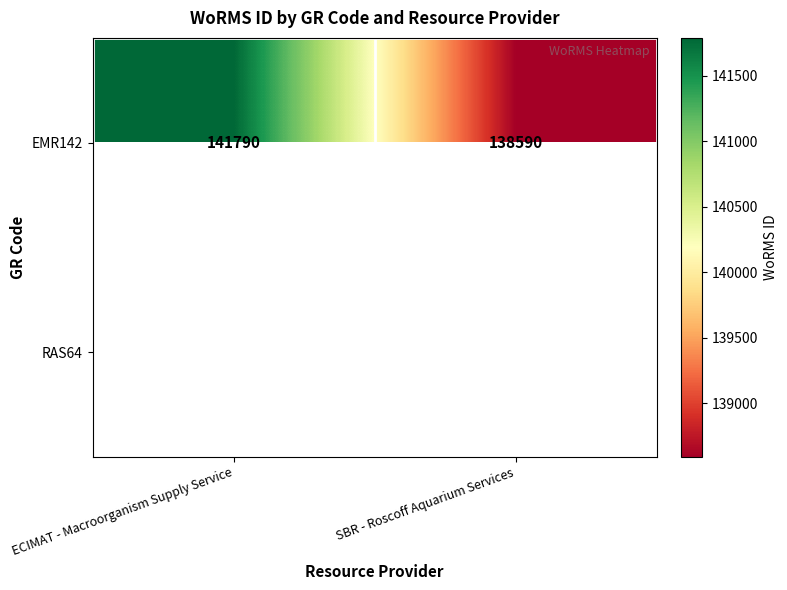

The value of EMR142 at SBR - Roscoff Aquarium Services is 228385. True or false?

False